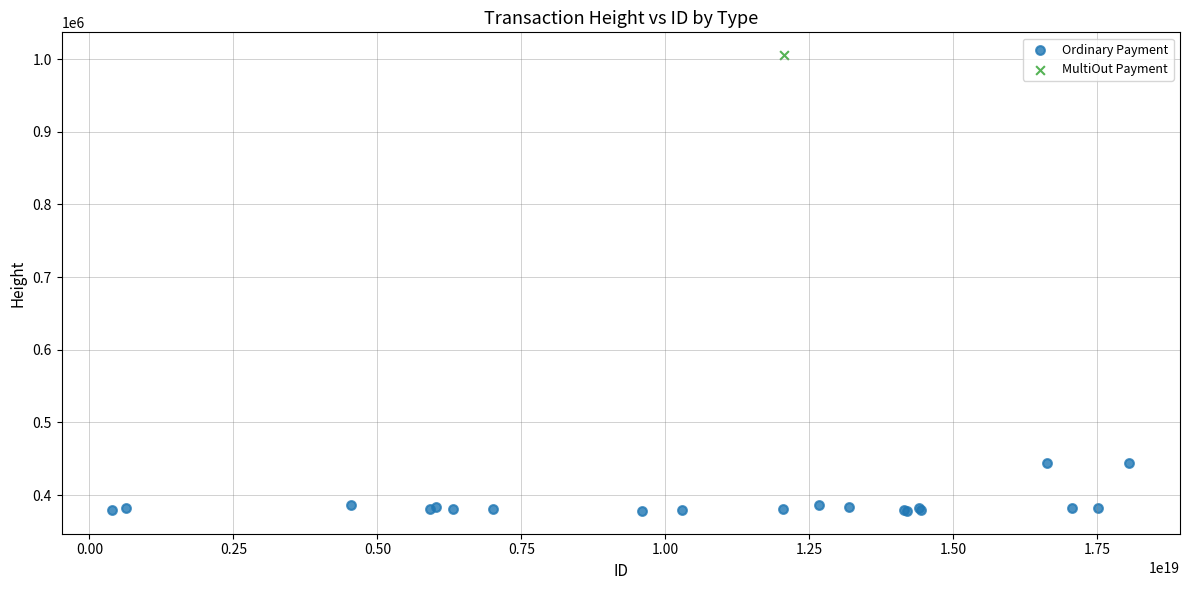

What are all the series names shown in the legend?

Ordinary Payment, MultiOut Payment